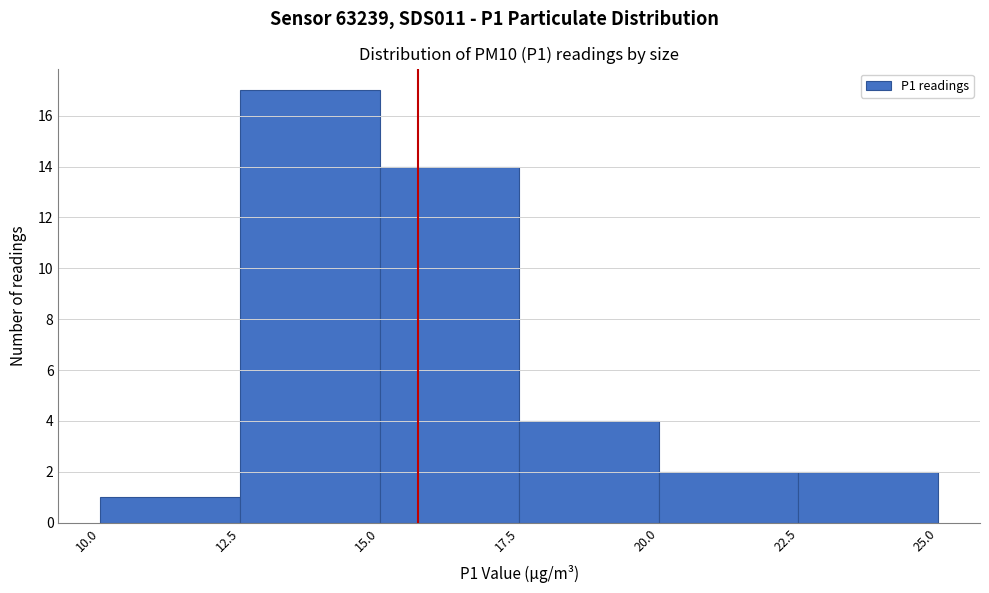

How tall is the bar that spans 10.0 to 12.5 on the x-axis? The values are not printed on the chart, so give them approximately, as read against the axis.

1